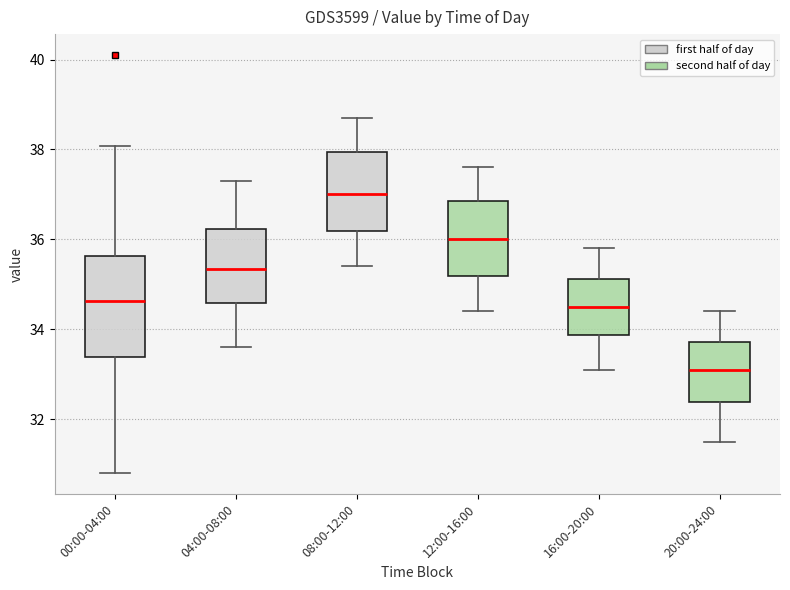

Comparing the boxes themselves (not the whiskers), which one is the tallest?

00:00-04:00